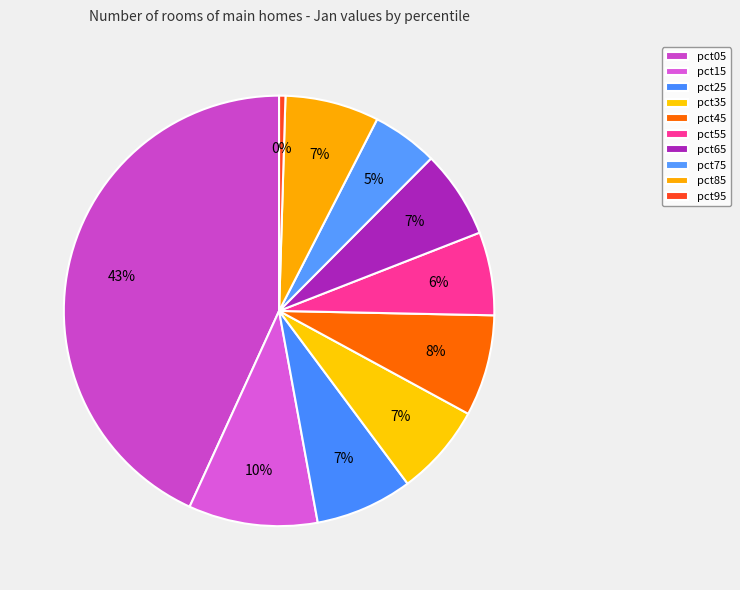

Rank the categories by value from lowest to highest.

pct95, pct75, pct55, pct65, pct35, pct85, pct25, pct45, pct15, pct05